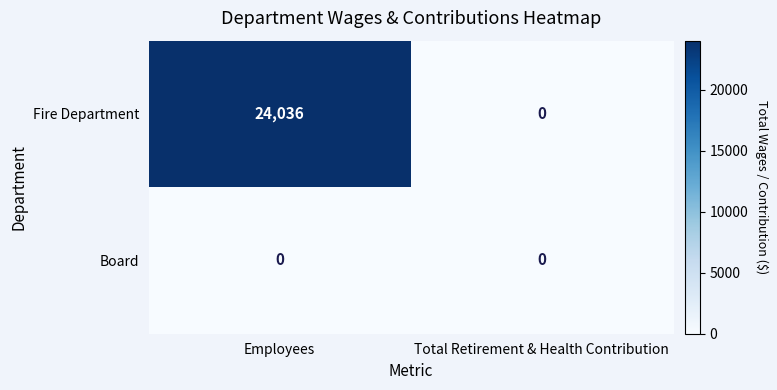

Which series has the largest total across all categories?

Fire Department